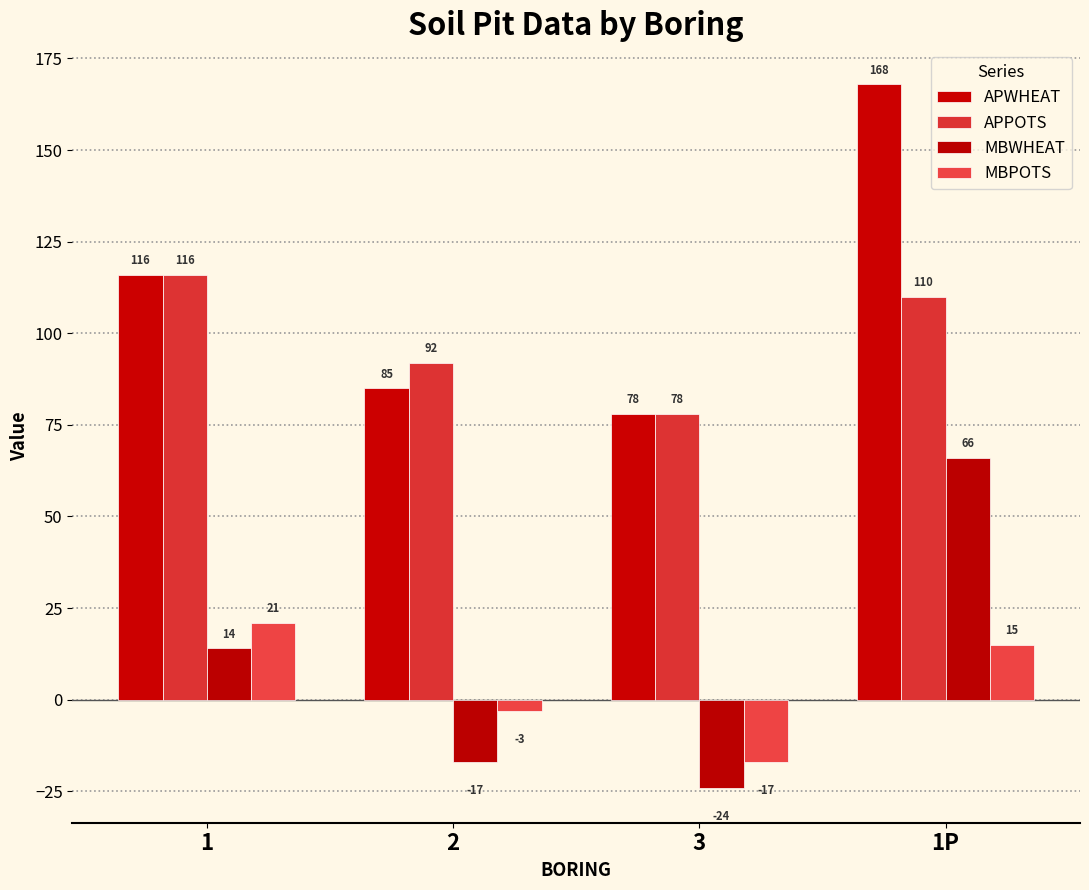

What is the smallest value displayed?

-24